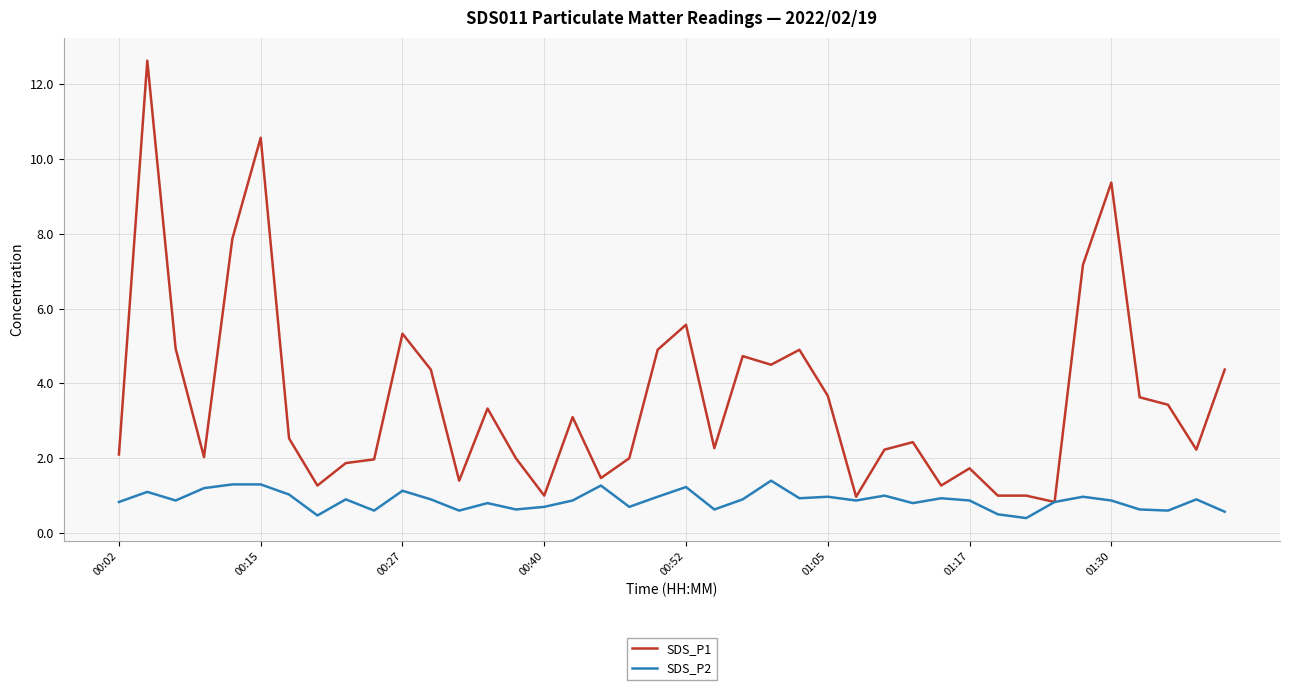

Which series has the widest spread of values?

SDS_P1